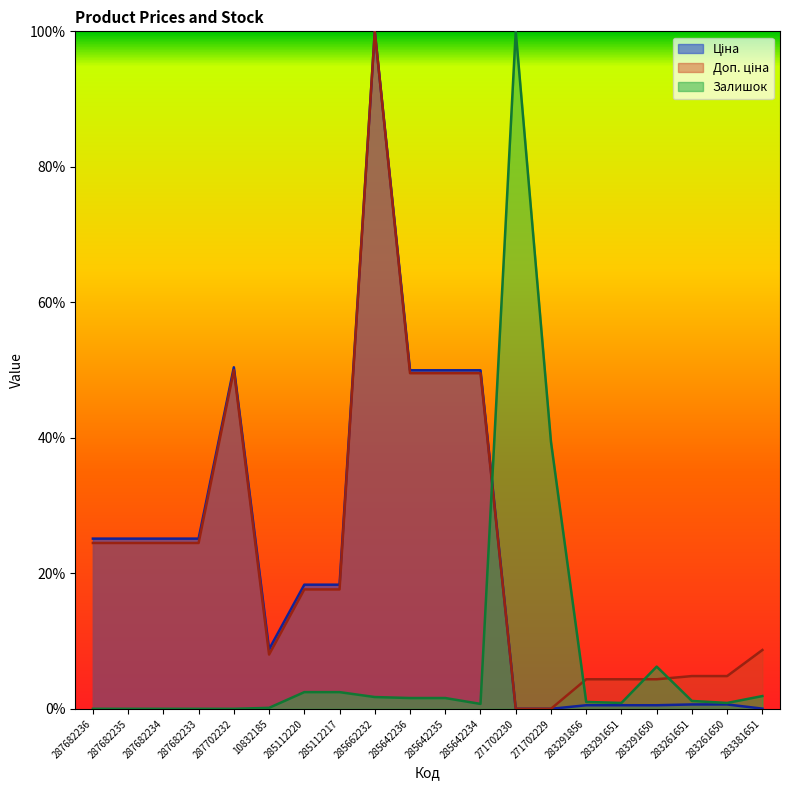

Rank the series at 285112220 from lowest to highest value.

Залишок, Доп. ціна, Ціна